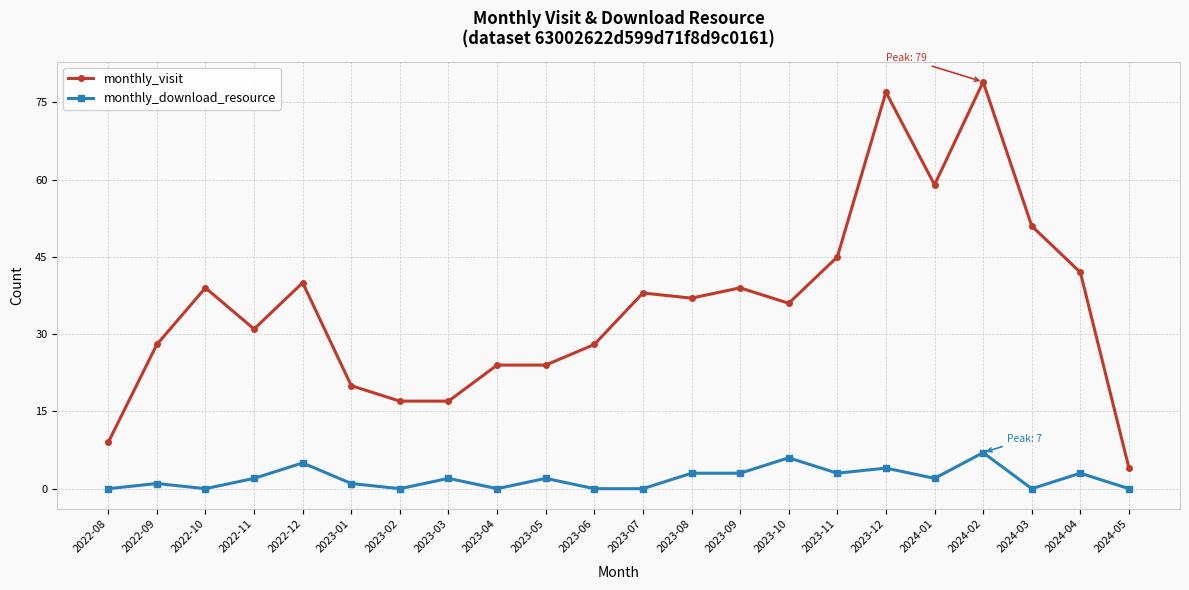

True or false: monthly_download_resource has a value of -3 at 2024-03.

False